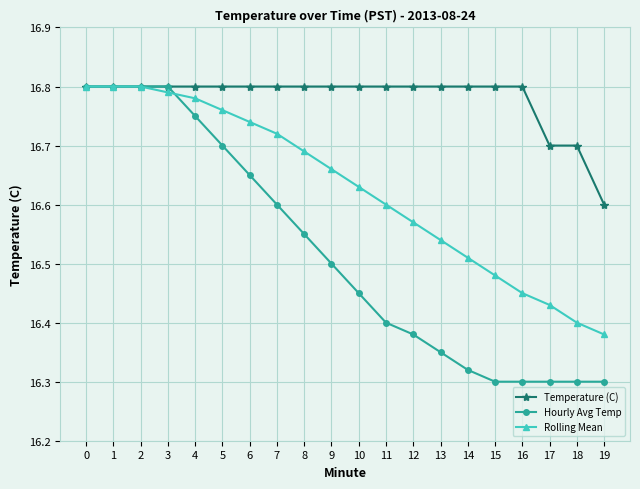

Which series has the largest total across all categories?

Temperature (C)